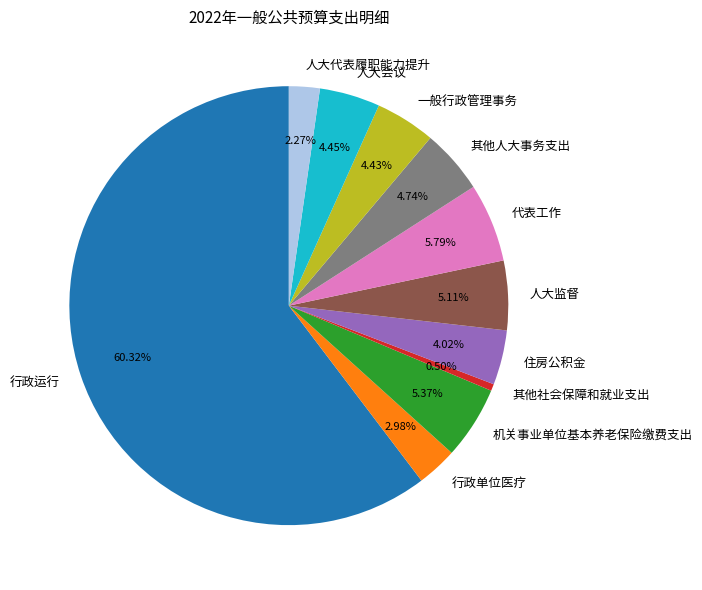

Is it true that 机关事业单位基本养老保险缴费支出 is 5% of the pie?

True